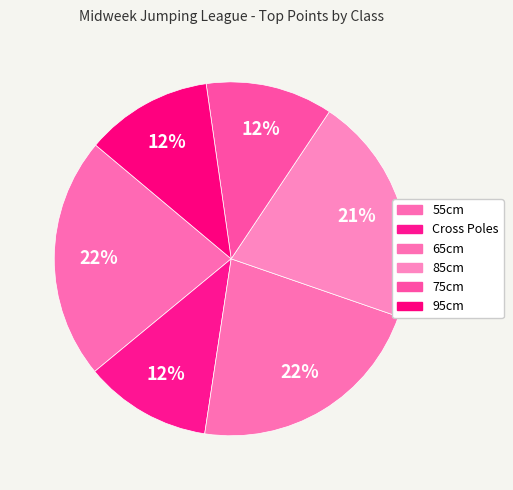

To the nearest percent, what percentage of the pie is 65cm?

22%